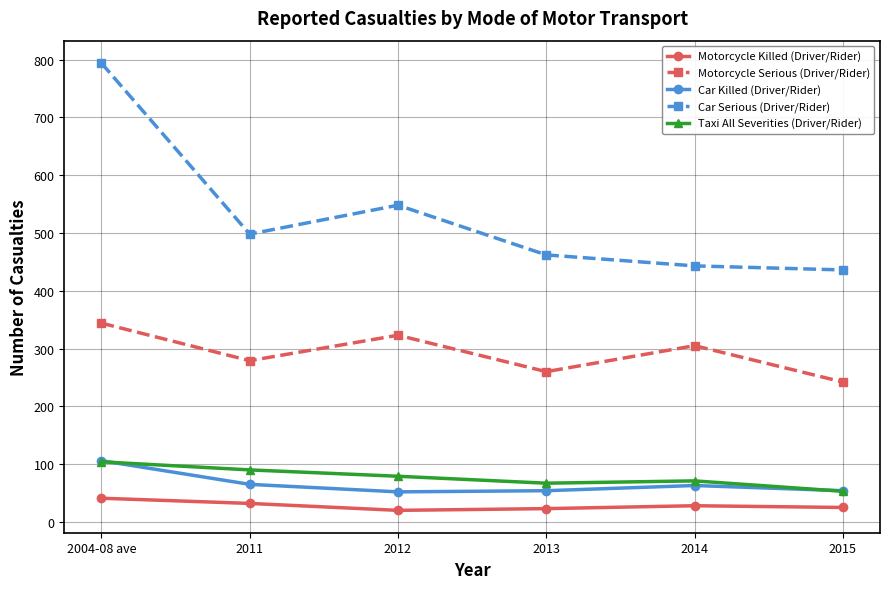

How many data points does each series have?

6